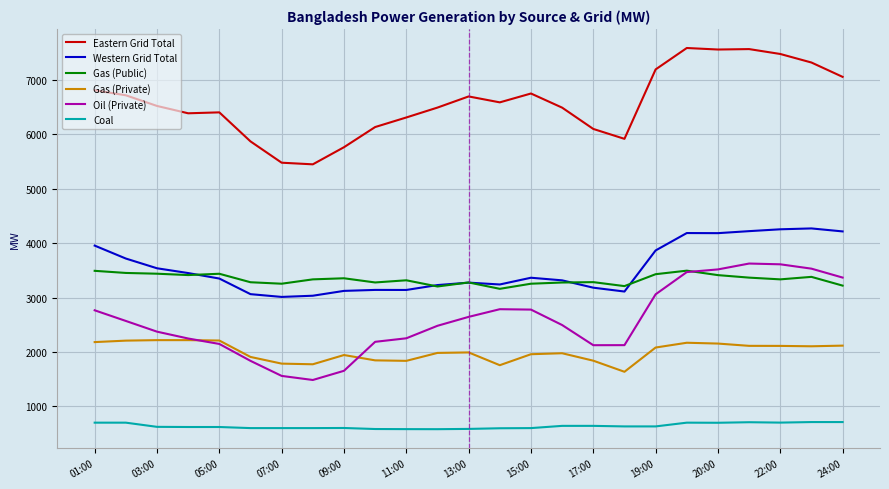

Which series has the largest total across all categories?

Eastern Grid Total